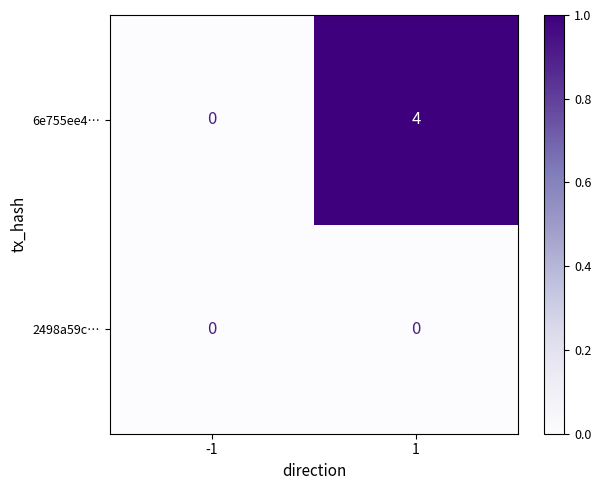

List the series in order of their peak value, lowest first.

2498a59c…, 6e755ee4…